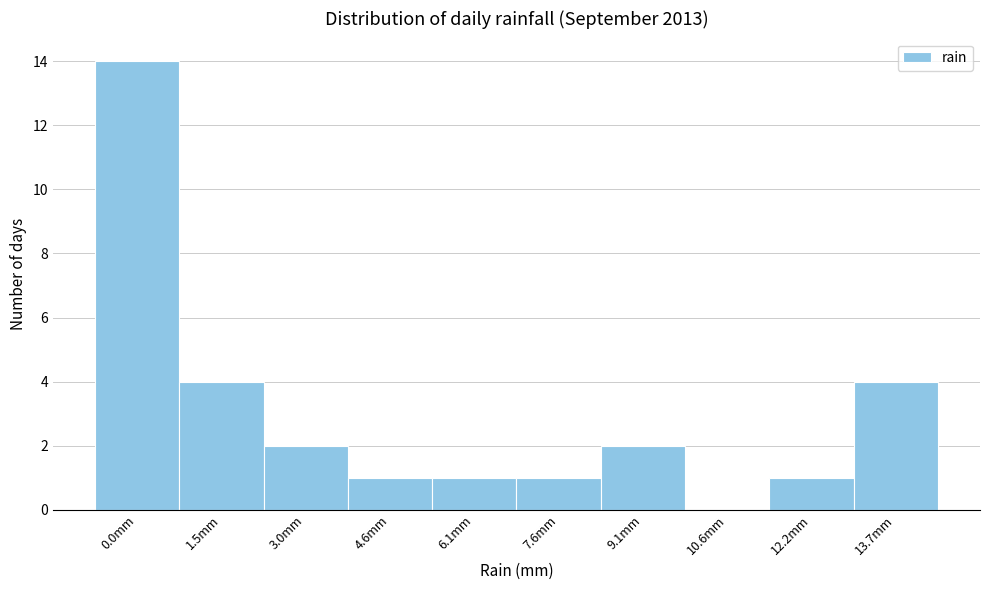

Reading left to right, transcribe all the data shown in this chart.

0.0mm=14	1.5mm=4	3.0mm=2	4.6mm=1	6.1mm=1	7.6mm=1	9.1mm=2	10.6mm=0	12.2mm=1	13.7mm=4